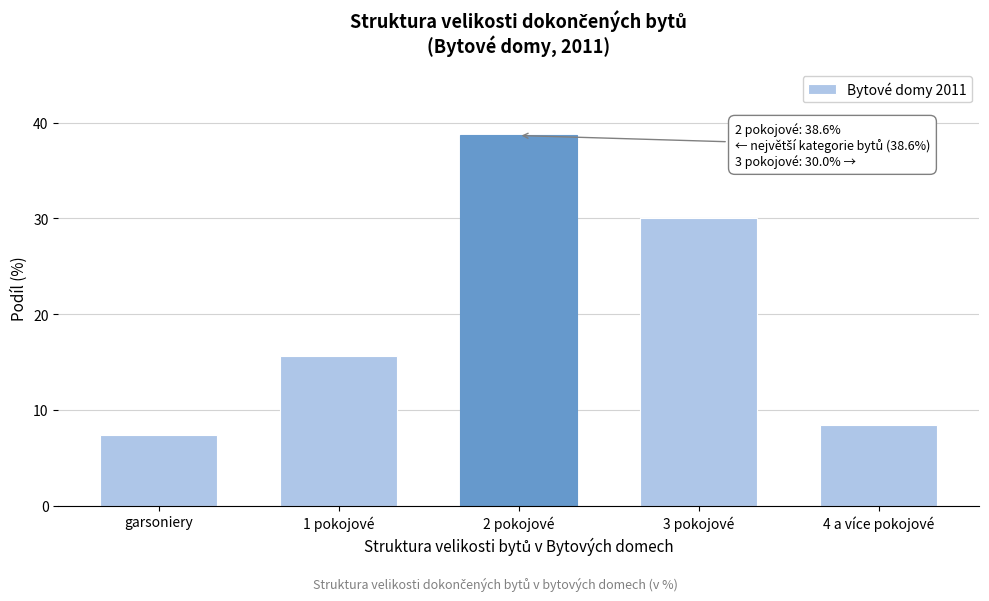

Reading right to left, transcribe all the data shown in this chart.

8.4	30.0	38.6	15.6	7.4